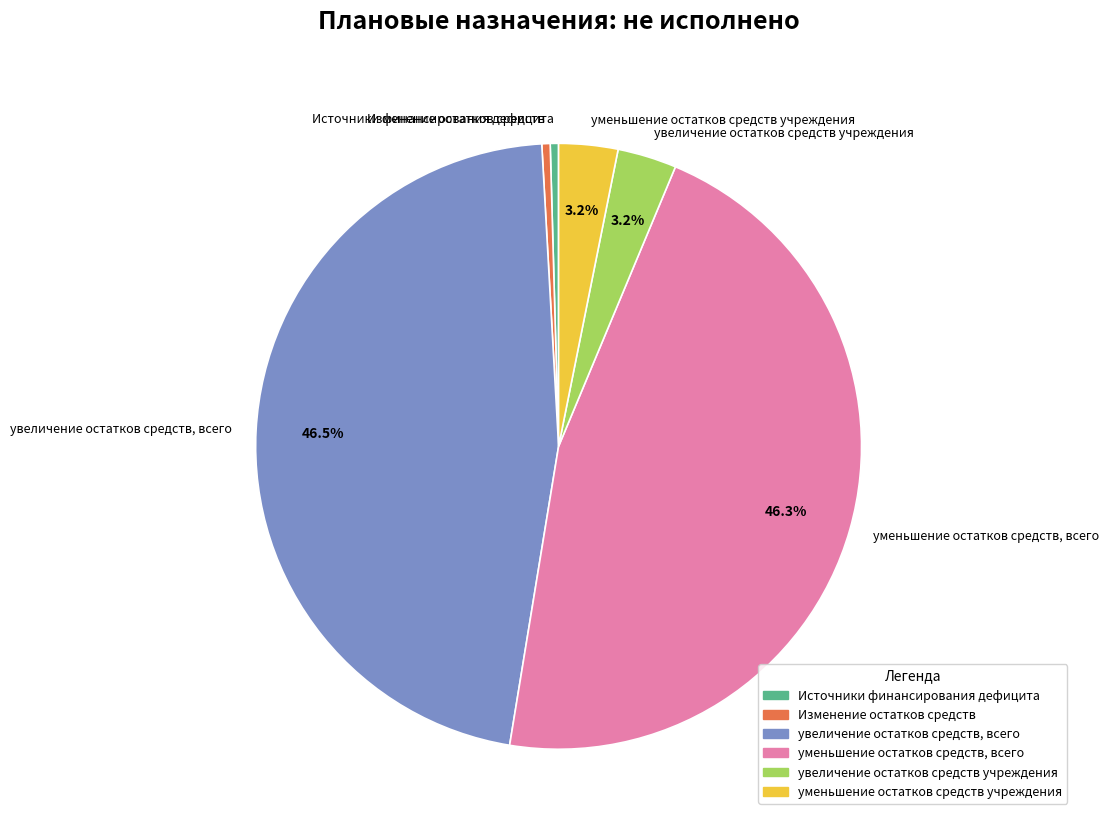

How many segments does this pie chart have?

6